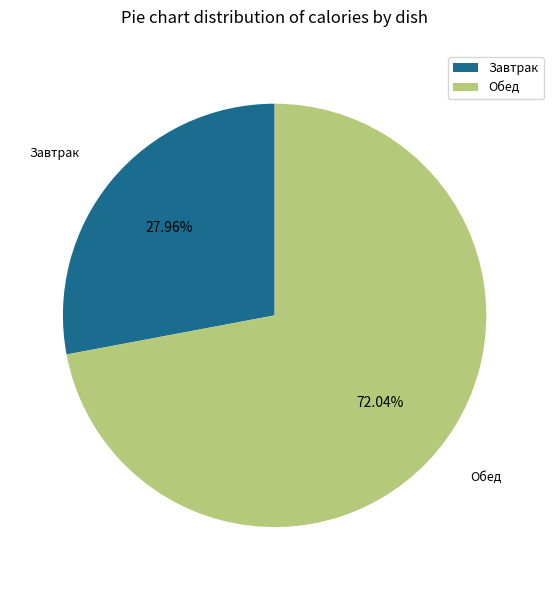

Which slice is the largest?

Обед